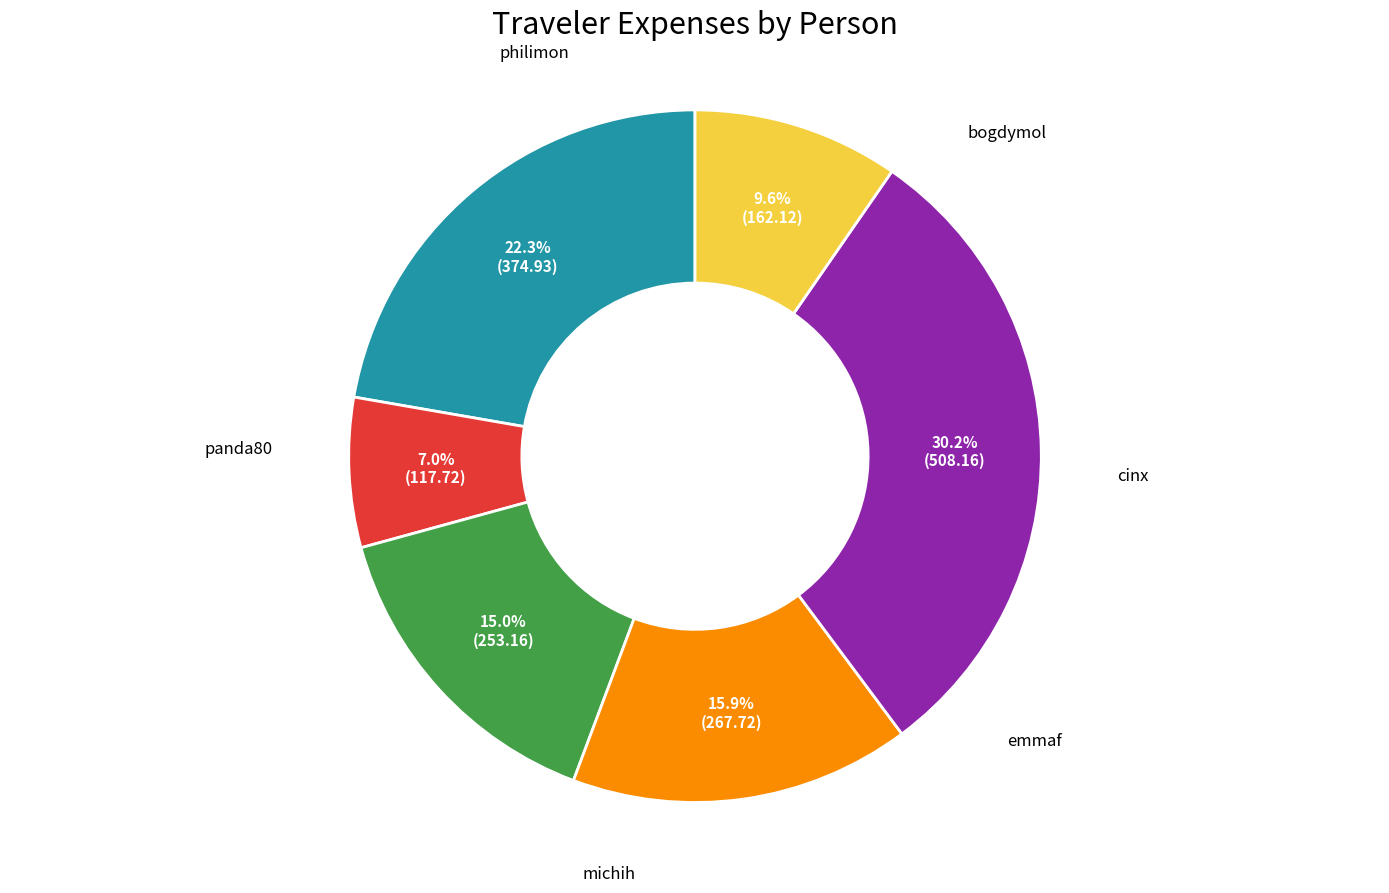

To the nearest percent, what is the difference between the largest and smallest slice percentages?

23%